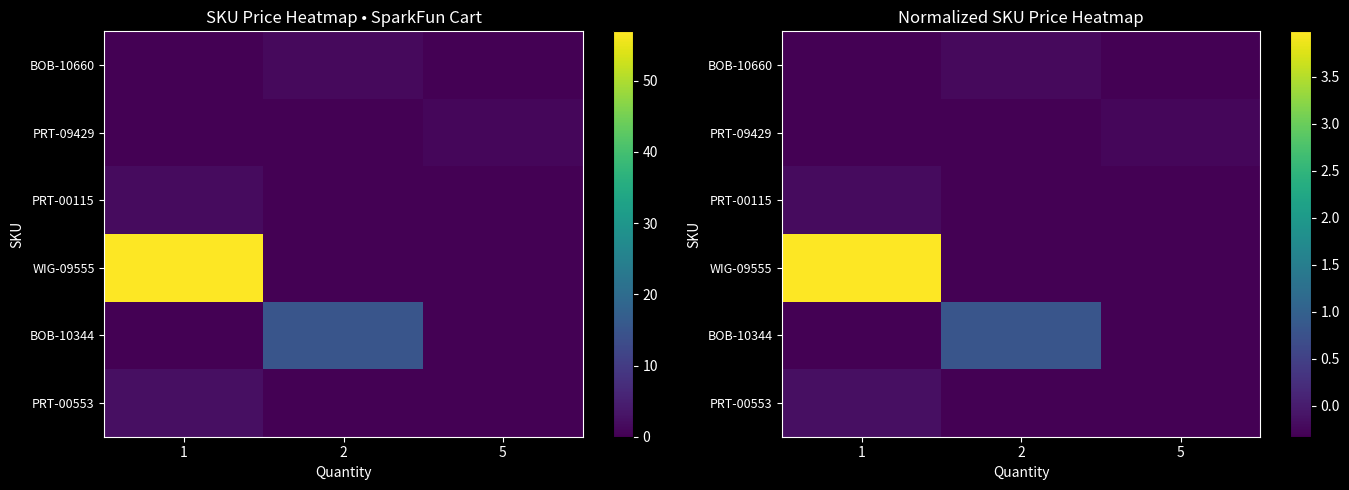

What is the difference between the highest and lowest values at 1?

4.3